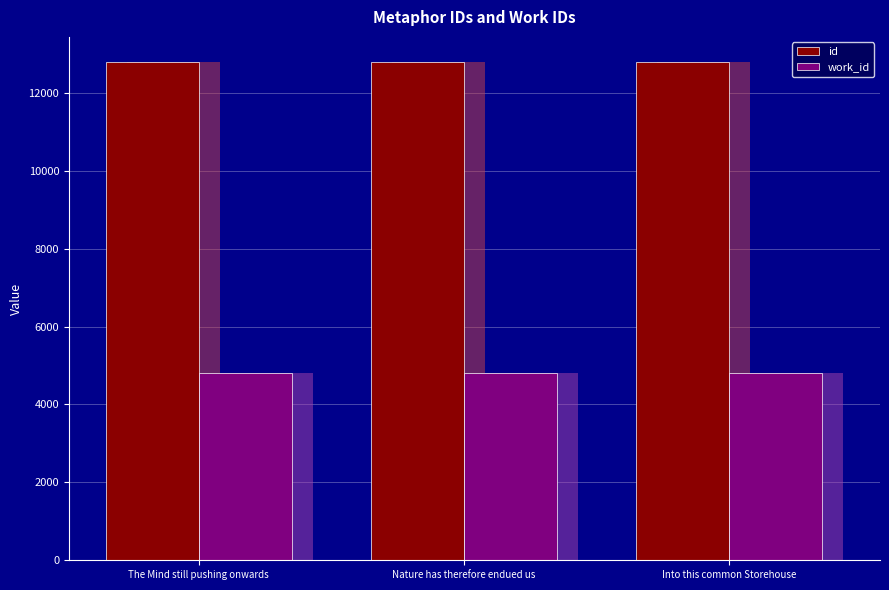

Rank the series by their average value, from highest to lowest.

id, work_id